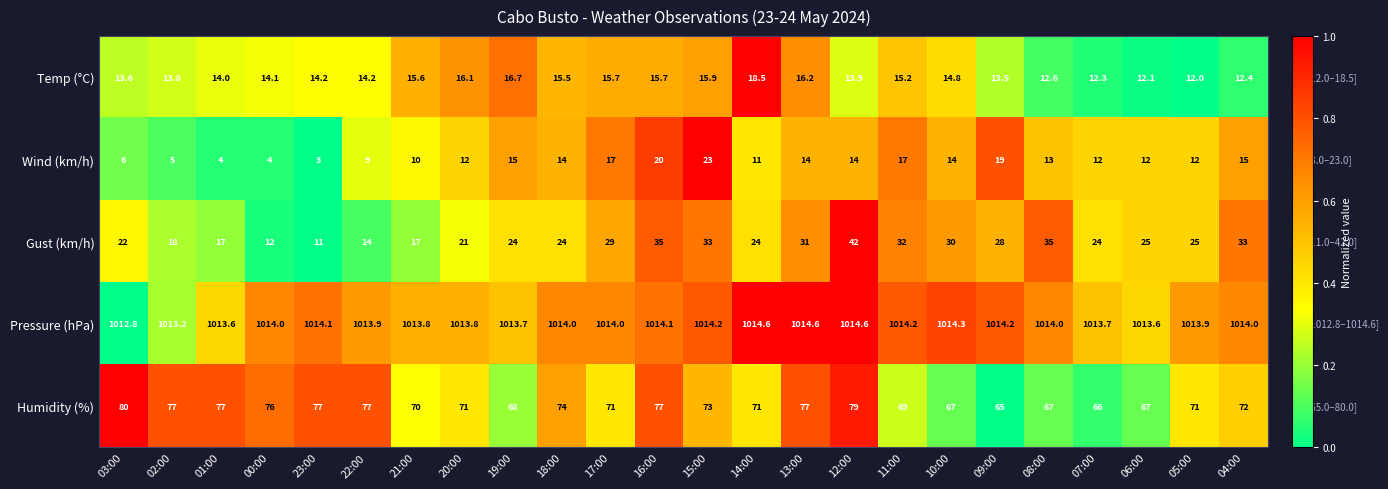

Between 16:00 and 10:00, which series saw the biggest shift?

Humidity (%)